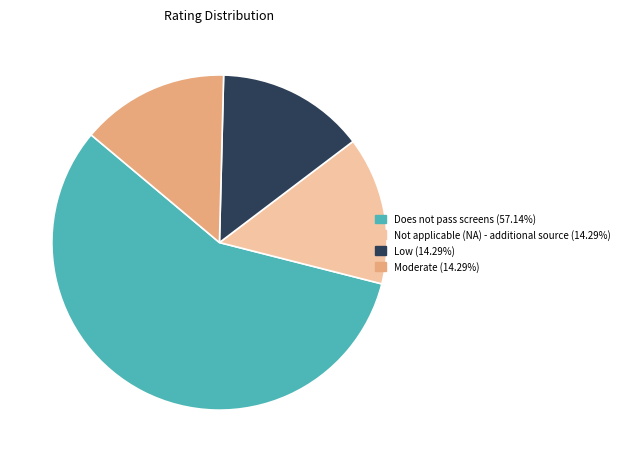

Is it true that Moderate is 14% of the pie?

True